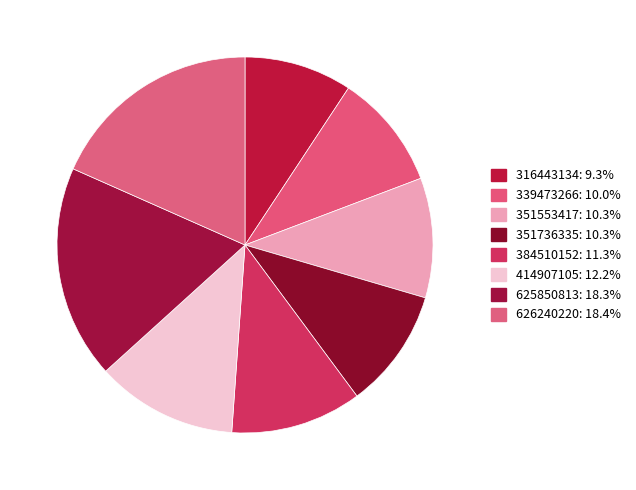

Is there any slice that represents more than half of the pie?

No